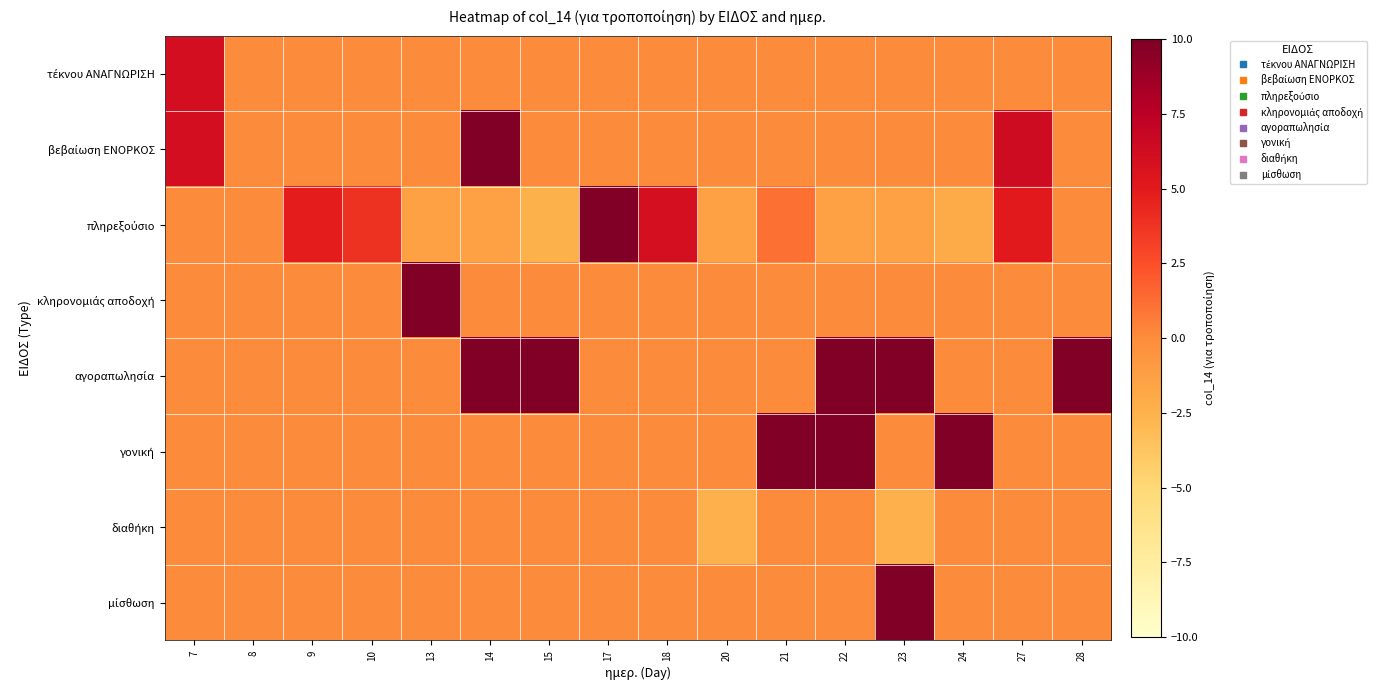

Which series has the largest total across all categories?

αγοραπωλησία